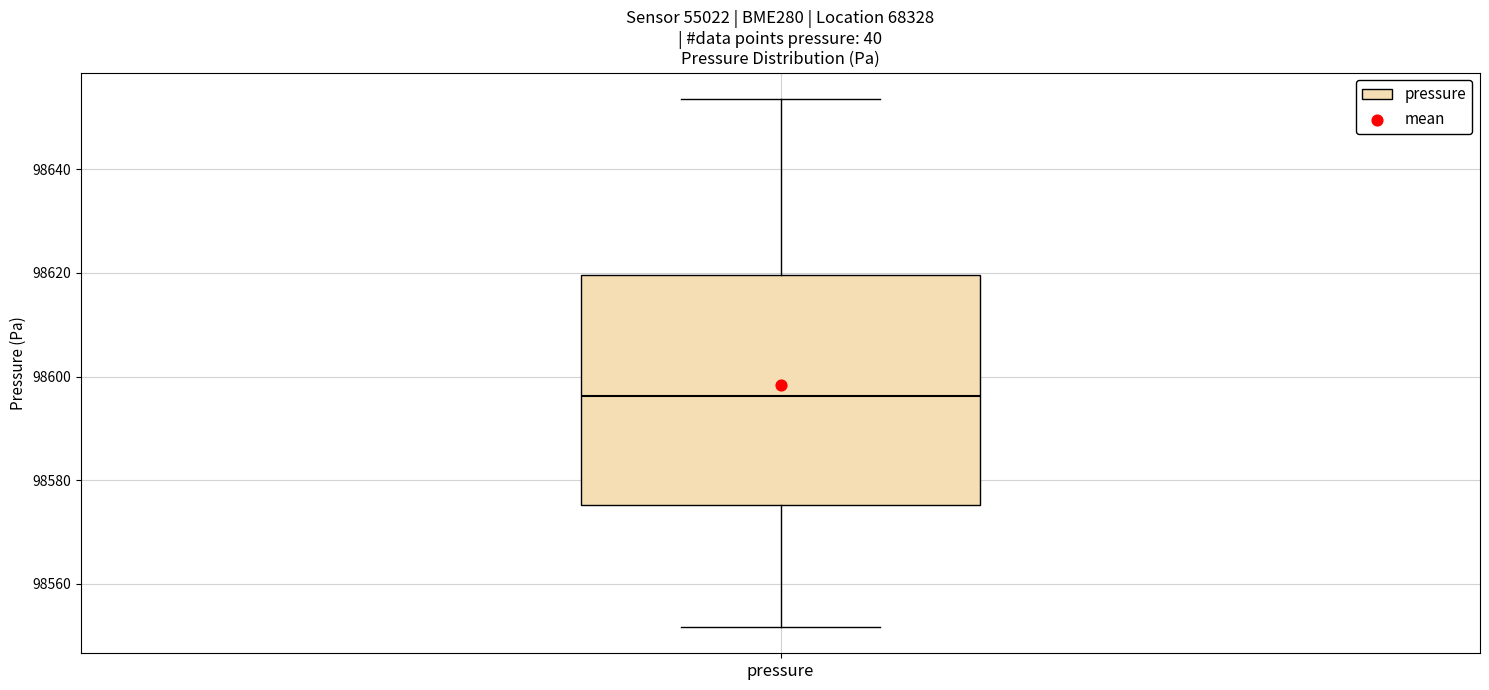

Read this box plot against the y-axis: the position of the median line, the range covered by the box, and the ends of both whiskers. The values are not printed on the chart, so give them approximately, as read against the axis.

median 98596, box 98576 to 98620, whiskers 98552 to 98654